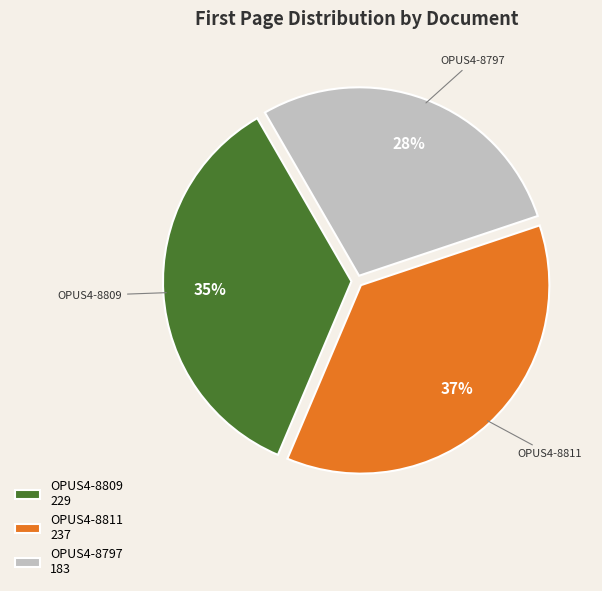

How many segments does this pie chart have?

3